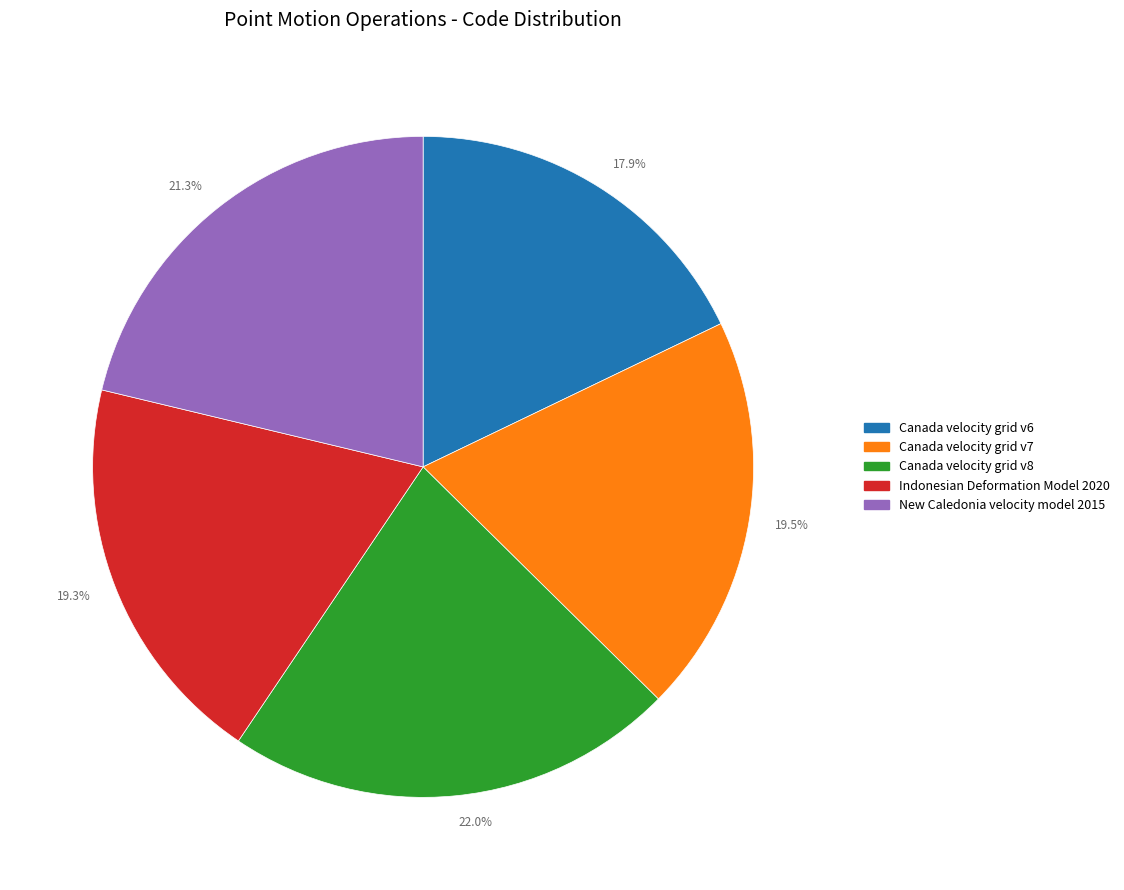

Is the sum of New Caledonia velocity model 2015 and Canada velocity grid v8 greater than half?

No